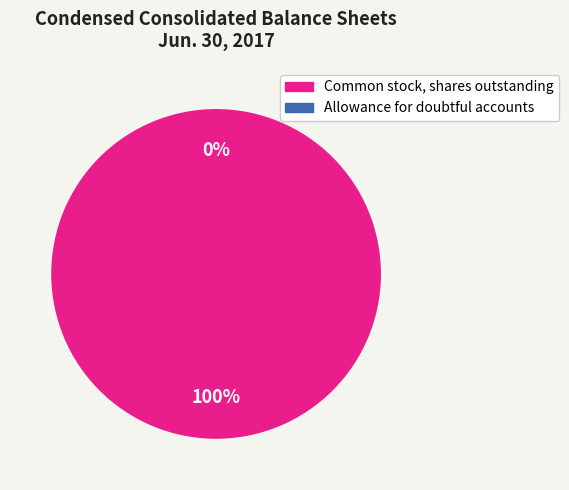

To the nearest percent, what is the difference between the largest and smallest slice percentages?

100%